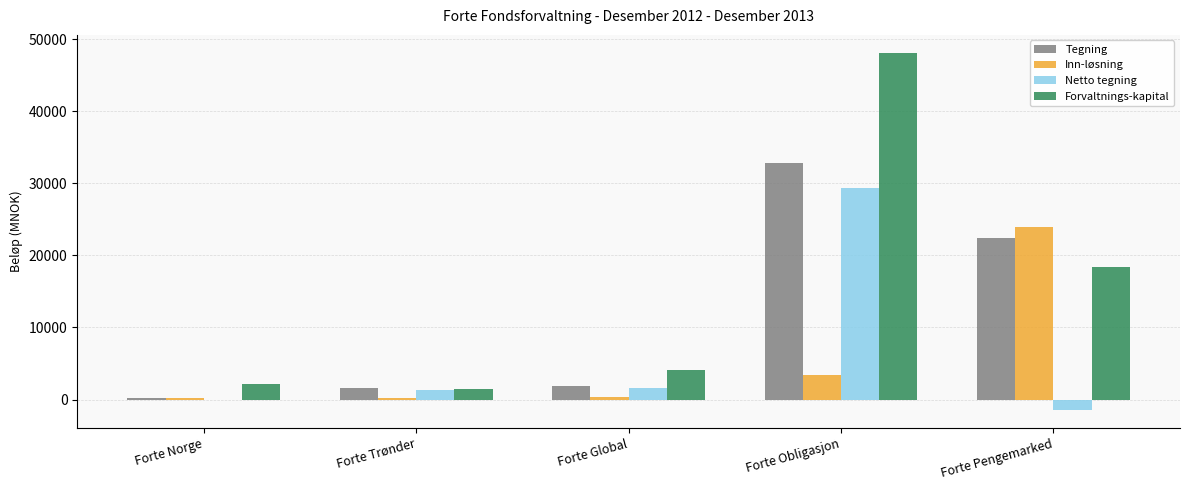

What value does the Forvaltnings-kapital series have at Forte Pengemarked?

18430